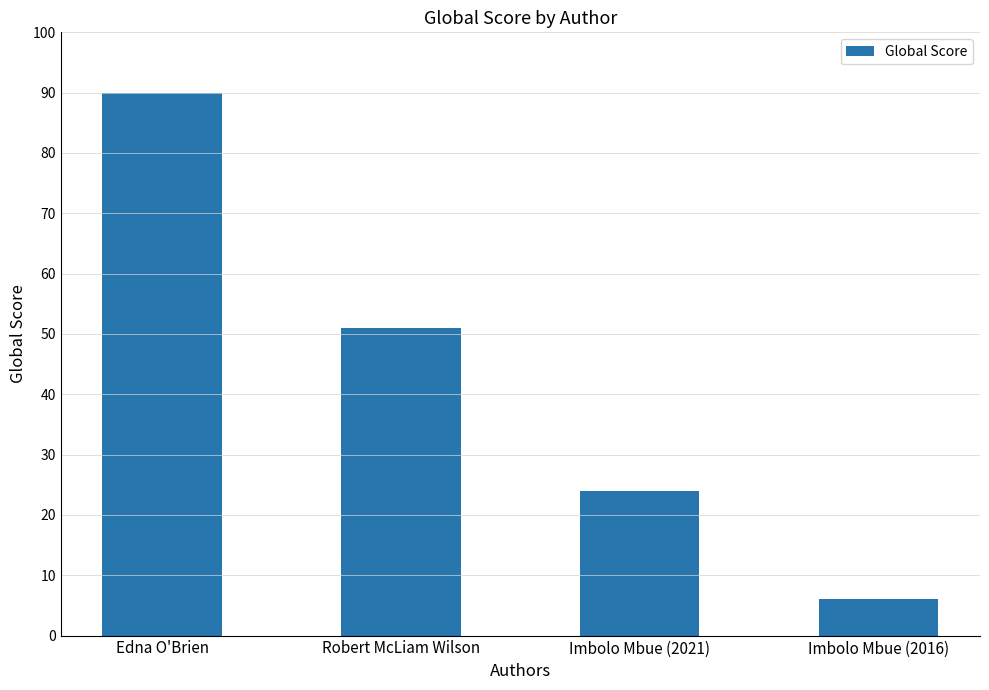

How many data points are less than 51?

2